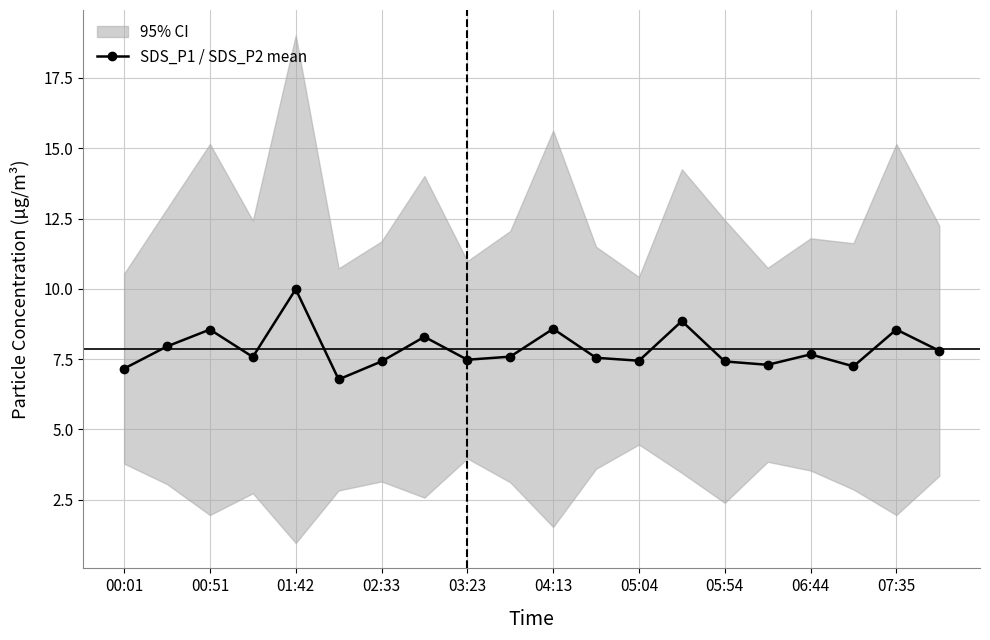

Reading right to left, list all the values displayed in this chart.

7.8	8.6	7.2	7.7	7.3	7.4	8.9	7.4	7.5	8.6	7.6	7.5	8.3	7.4	6.8	10.0	7.6	8.6	8.0	7.2